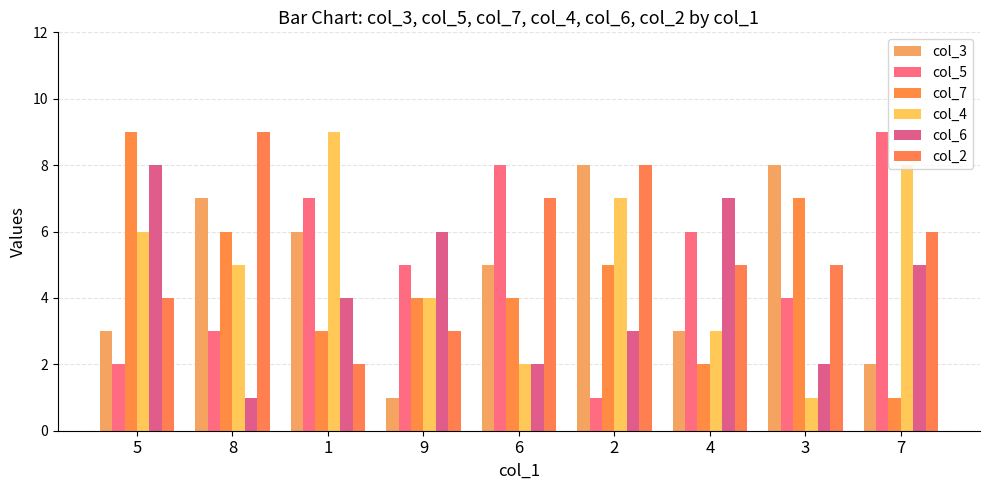

What is the total value across all series at 7?

31